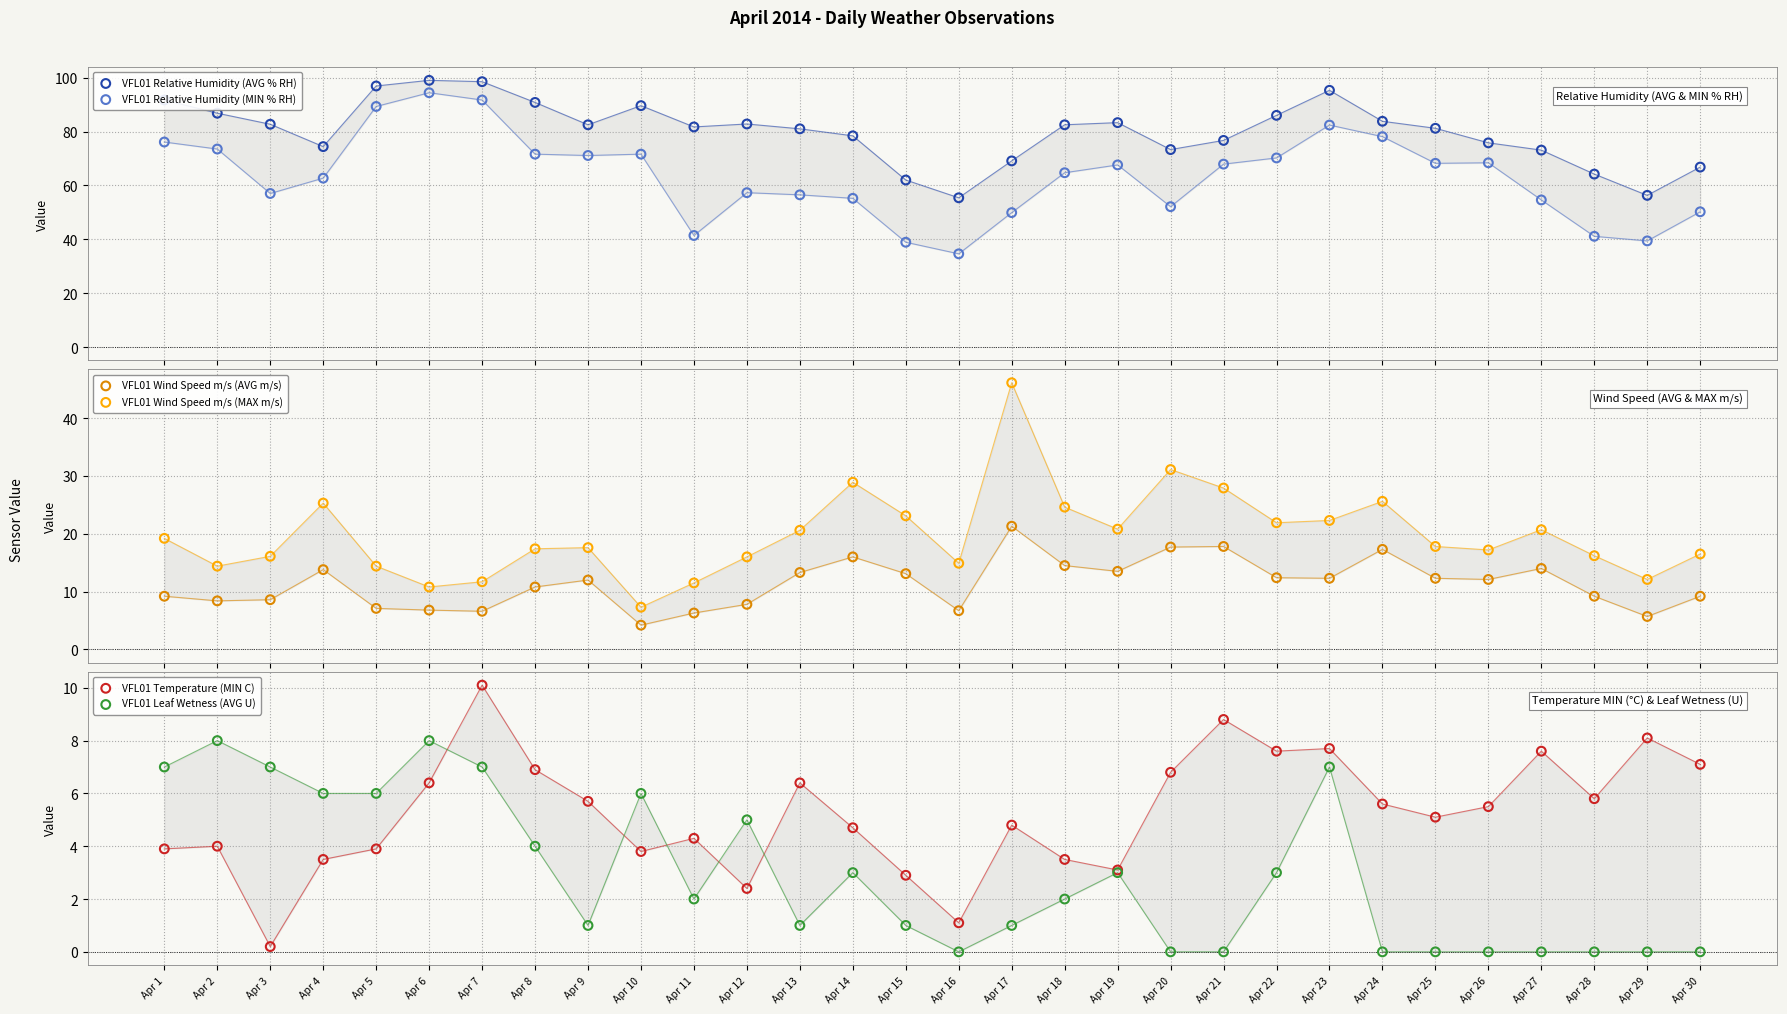

At which category is the sum across all series the highest?

Apr 23